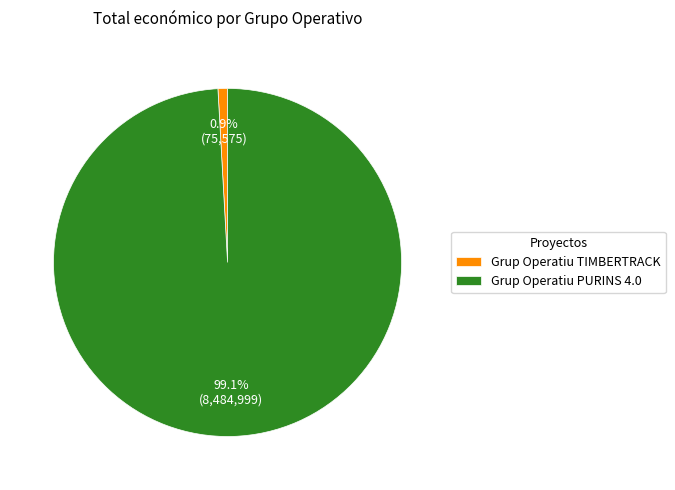

What percentage is the Grup Operatiu PURINS 4.0 slice, to the nearest percent?

99%